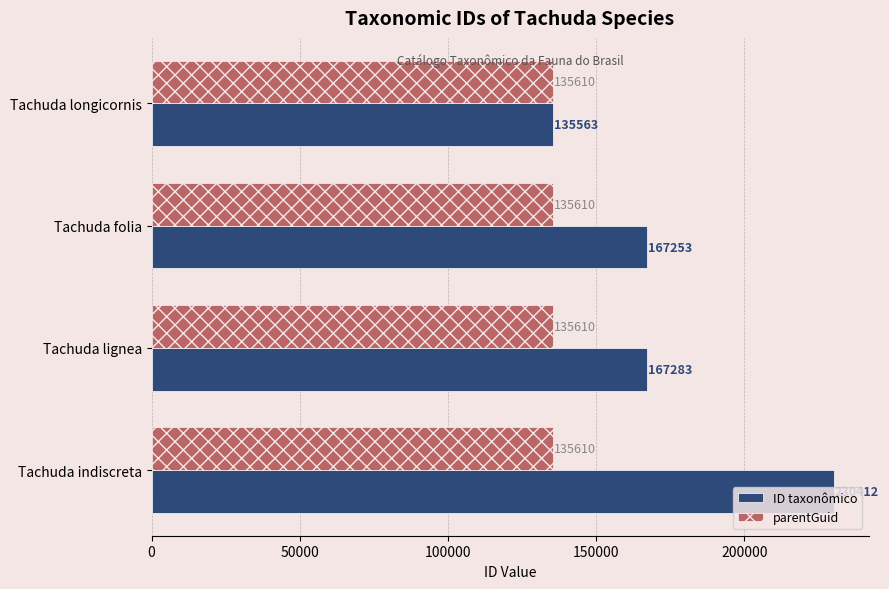

What is the lowest value of the parentGuid series?

135610